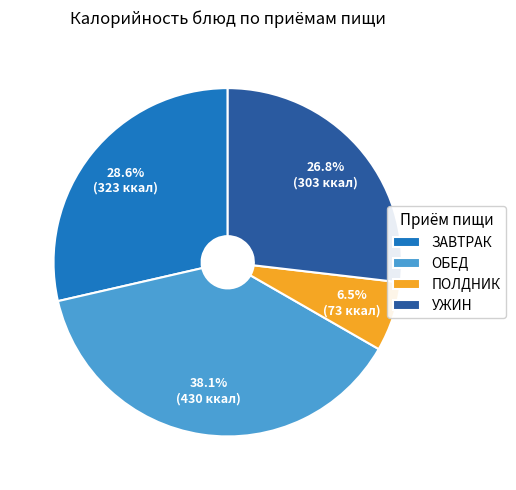

Is the sum of ЗАВТРАК and УЖИН greater than half?

Yes